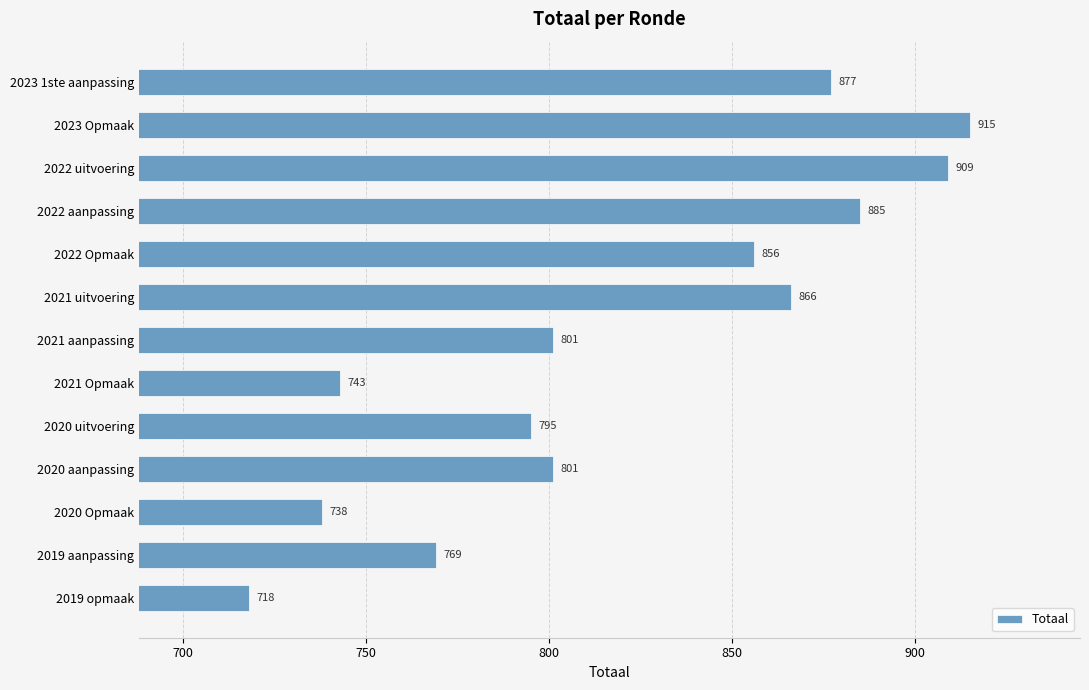

What is the value of the 5th bar from the top?

856